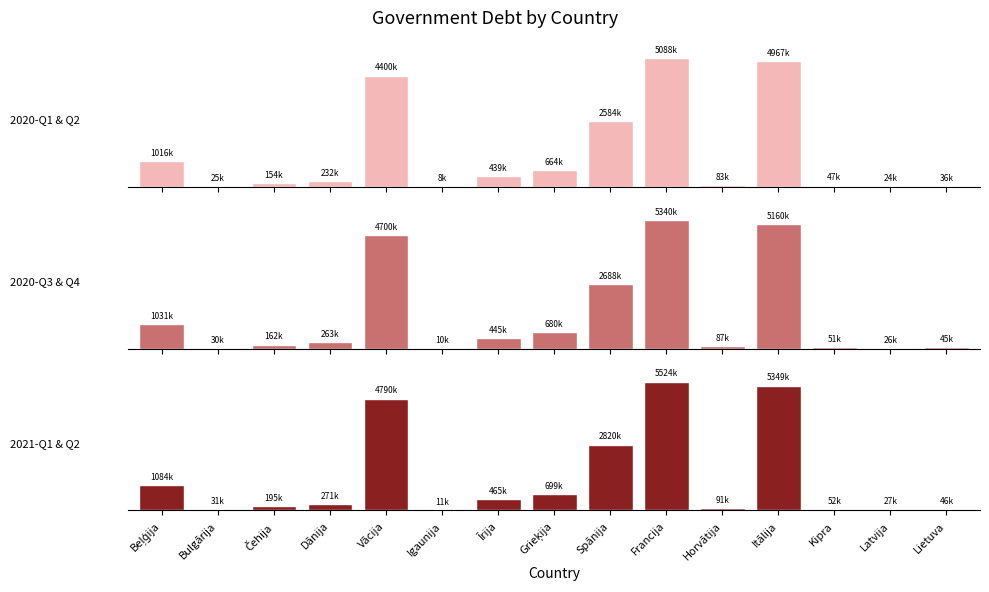

How many values in the 2020-Q3 & Q4 series are below 262564?

7